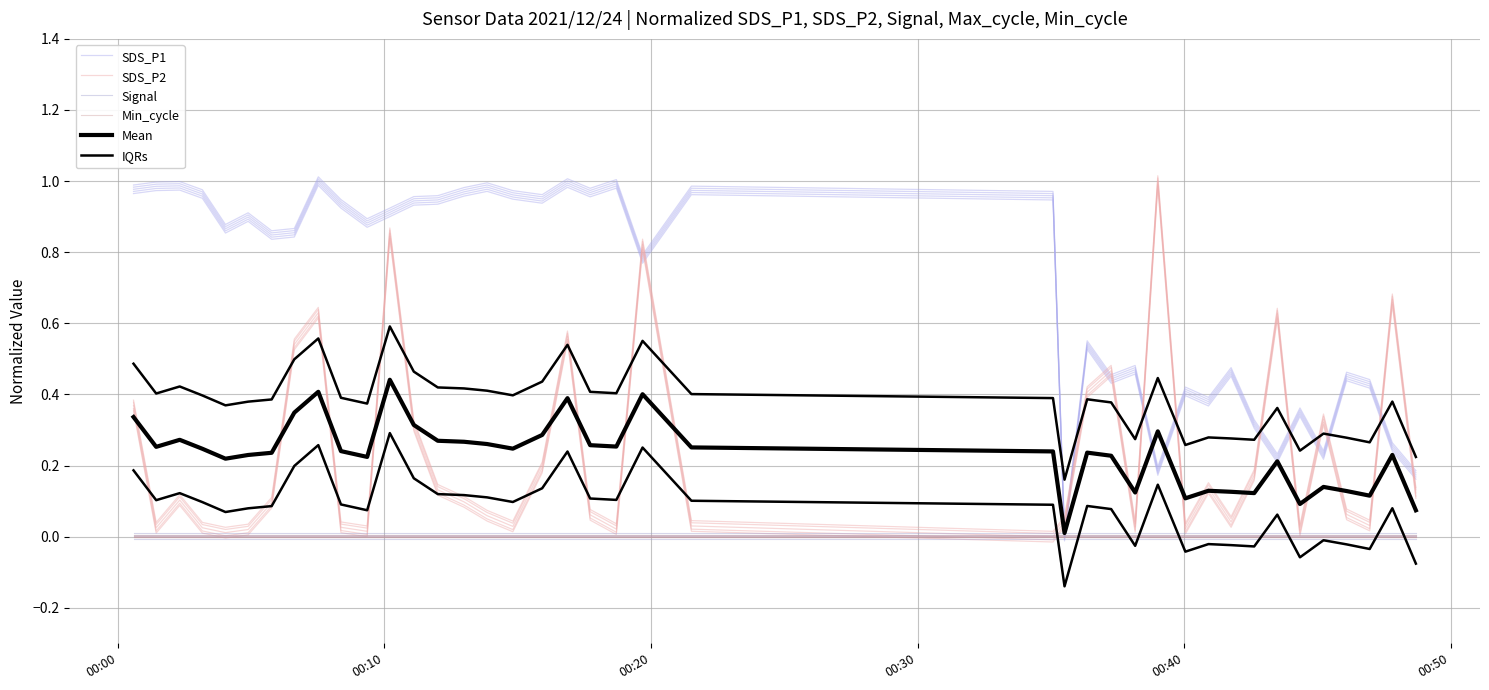

True or false: Signal and Mean cross at least once.

False